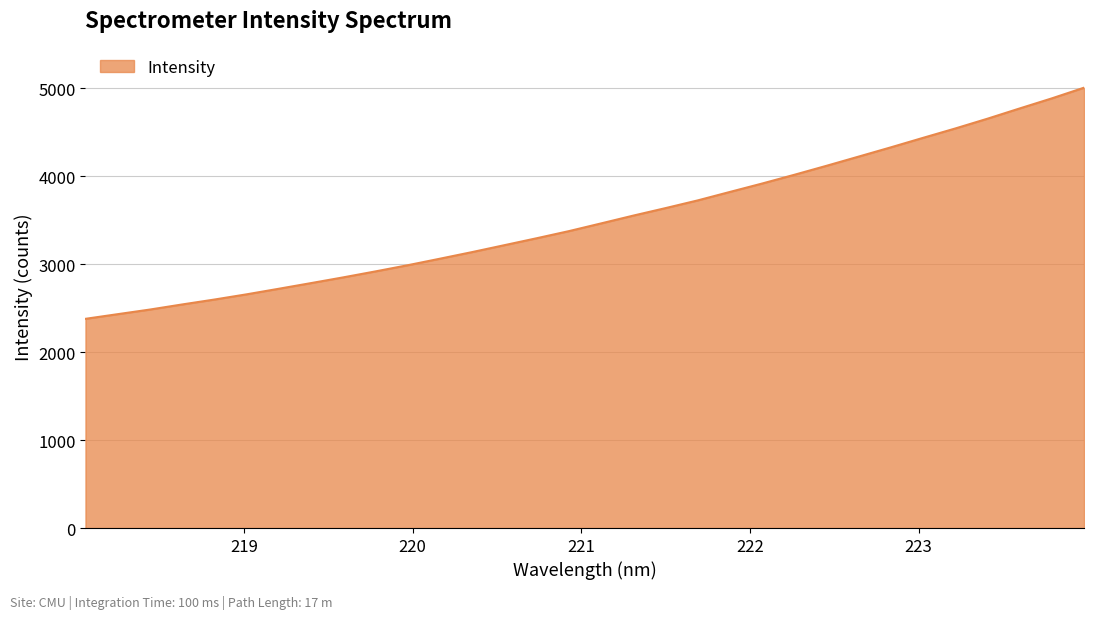

What is the greatest value displayed?

5004.5